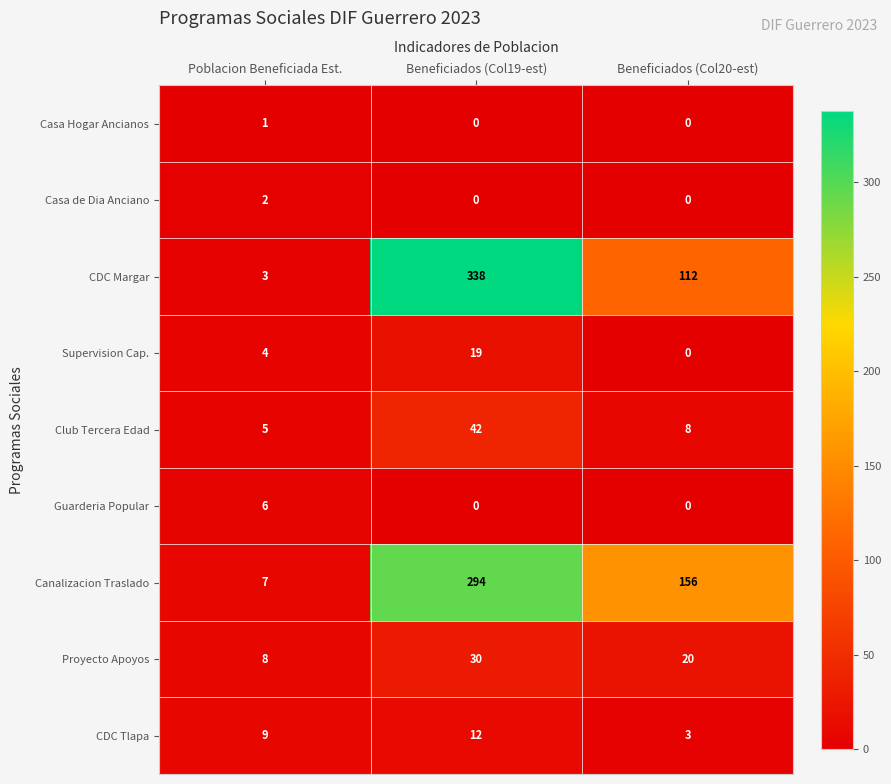

What is the total value across all series at Beneficiados (Col20-est)?

299